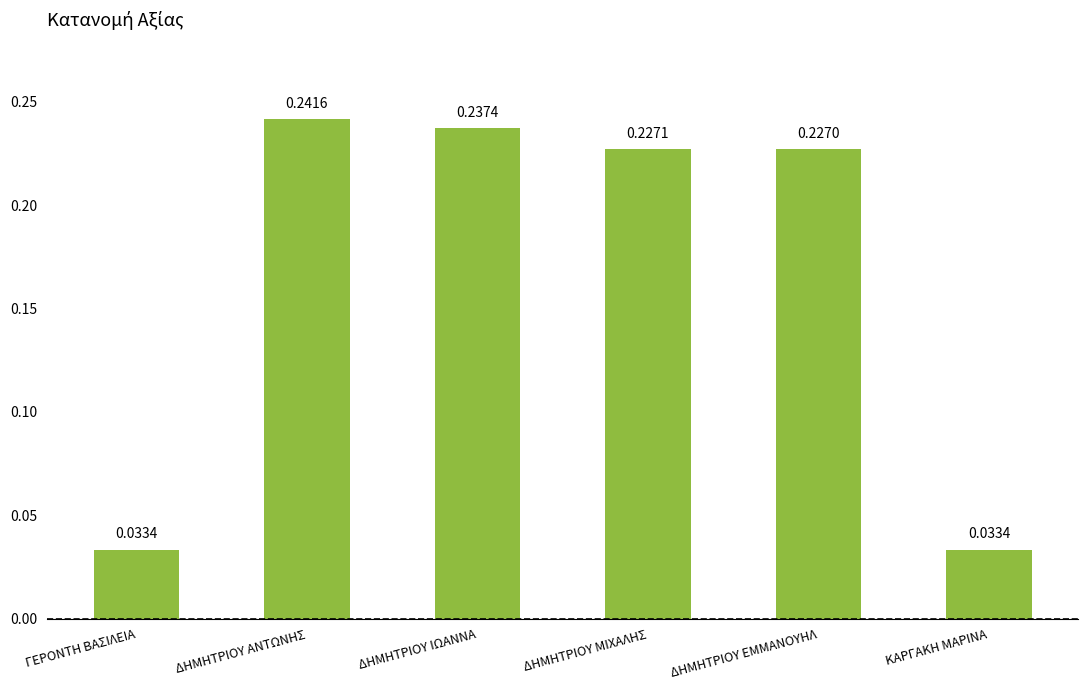

What position from the right is ΔΗΜΗΤΡΙΟΥ ΑΝΤΩΝΗΣ?

5